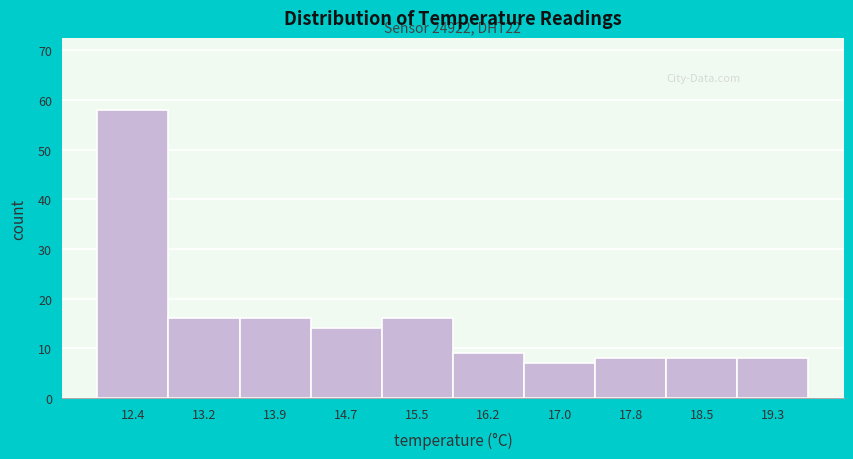

Over which range of the x-axis is the bar tallest?

12.00 to 12.77